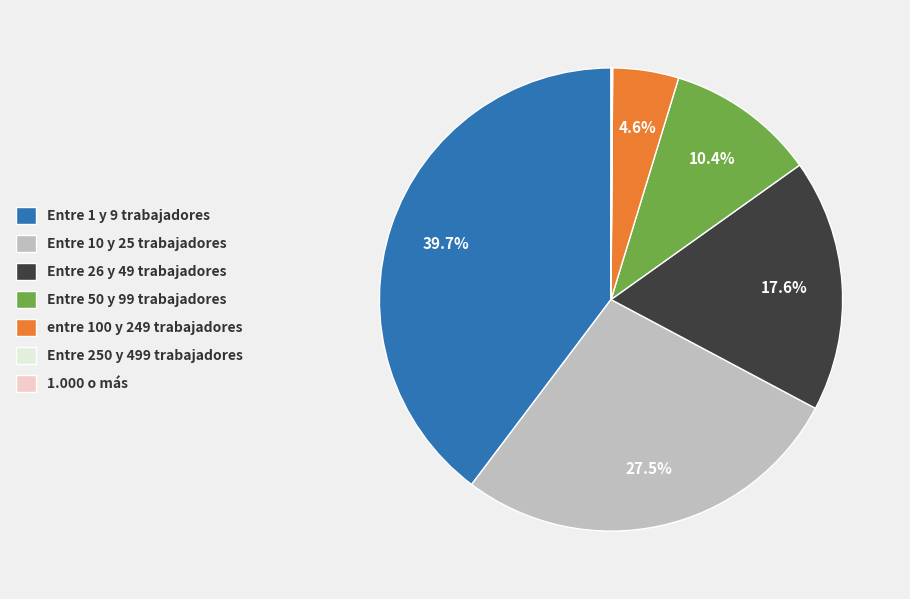

True or false: Entre 26 y 49 trabajadores accounts for 32% of the total.

False